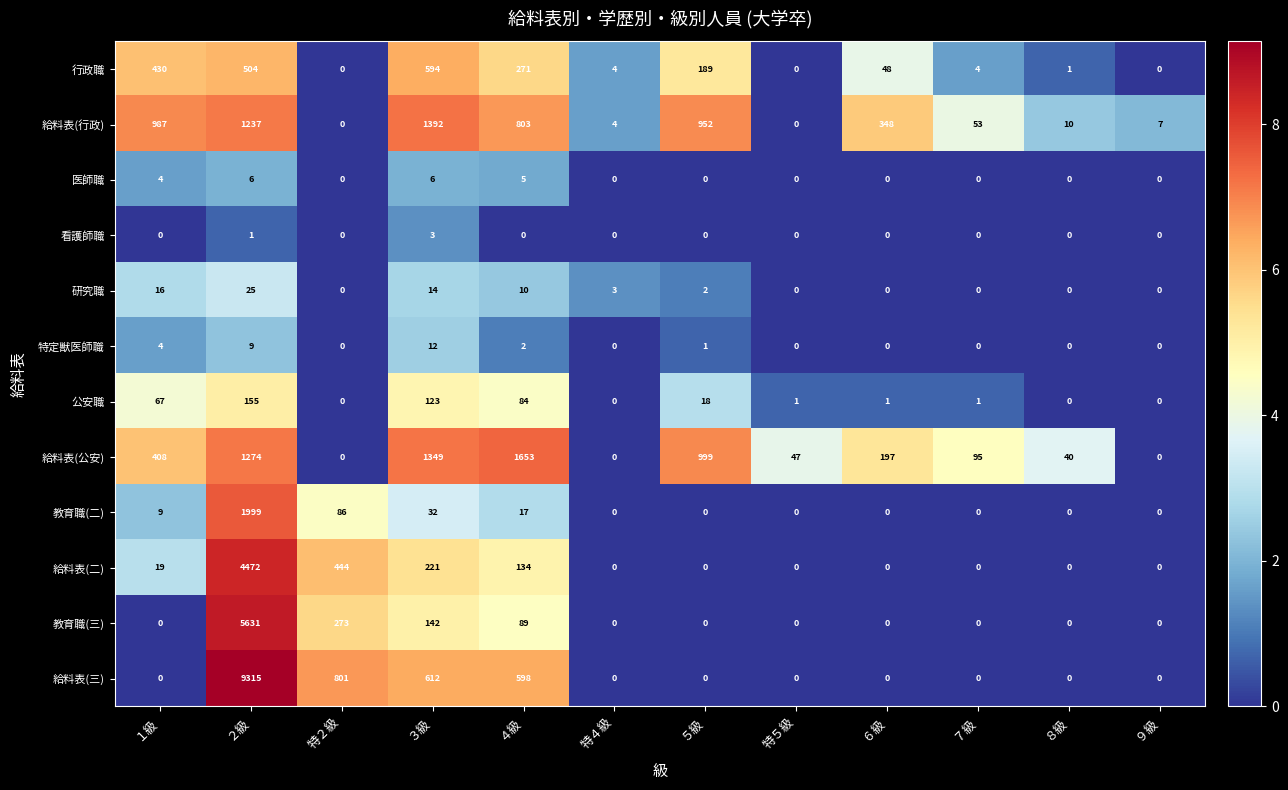

Is it true that 給料表(二) equals -2338 at 特４級?

False